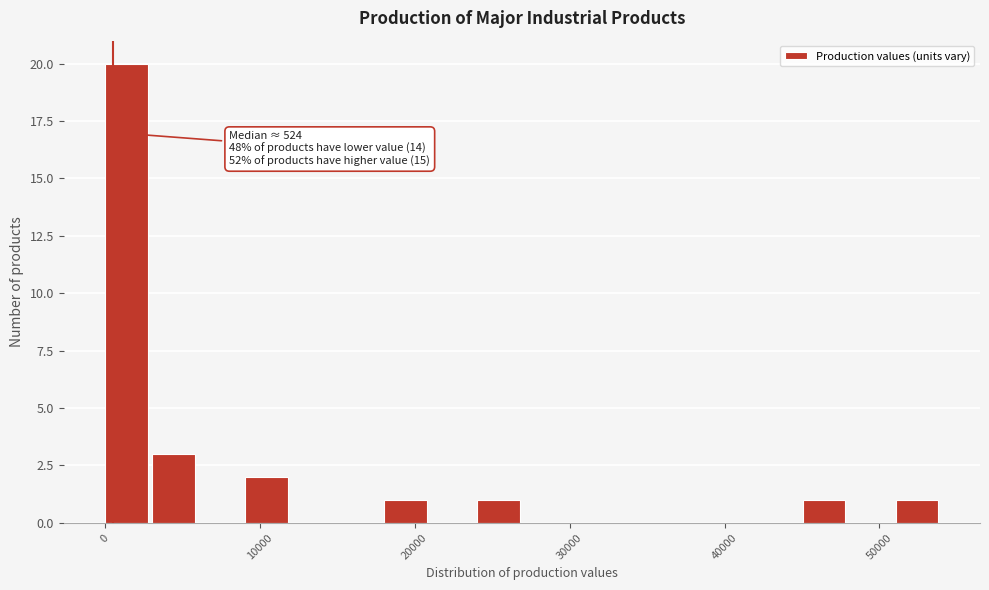

Read against the x-axis, roughly where is the centre of the tallest bar?

1000